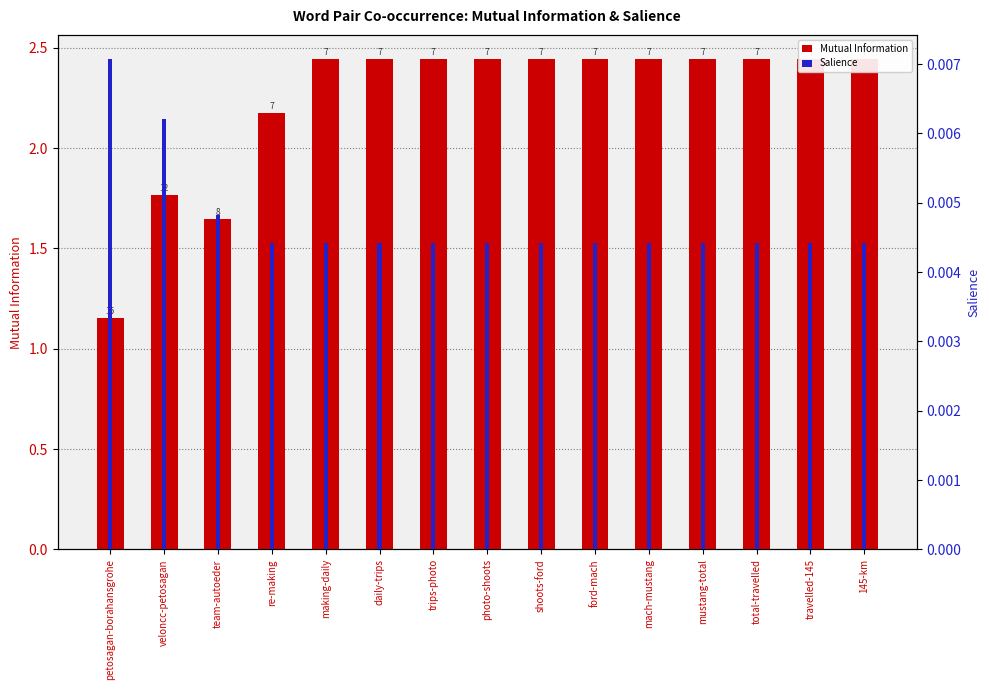

Count the Mutual Information values in the range 2 to 3.

12